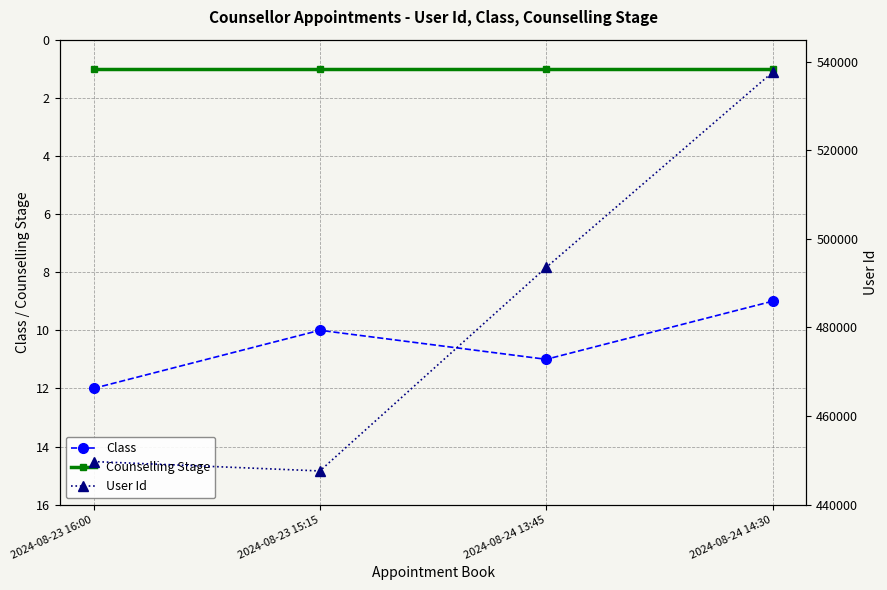

Which series has the largest total across all categories?

User Id